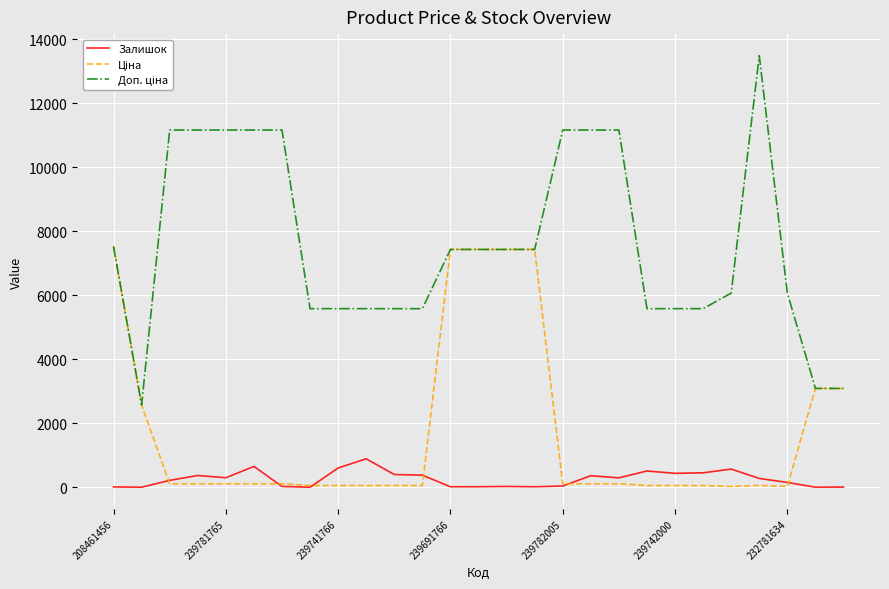

How many lines are shown in the chart?

3